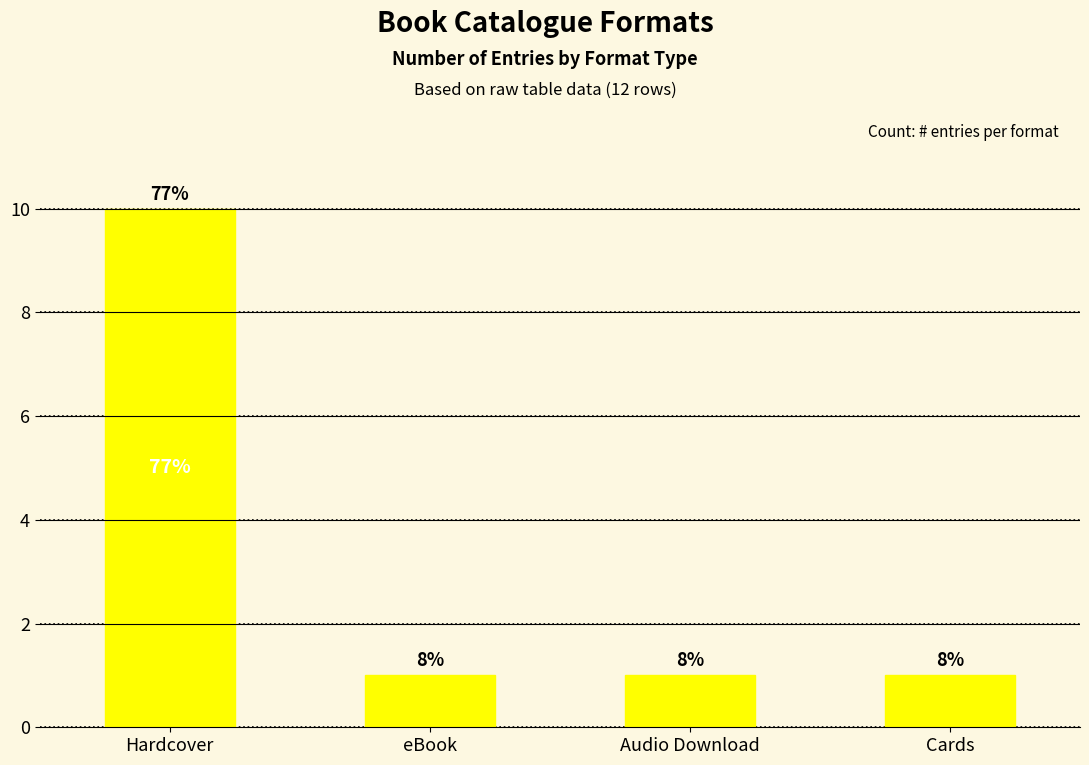

Which label corresponds to the smallest value in the chart?

eBook